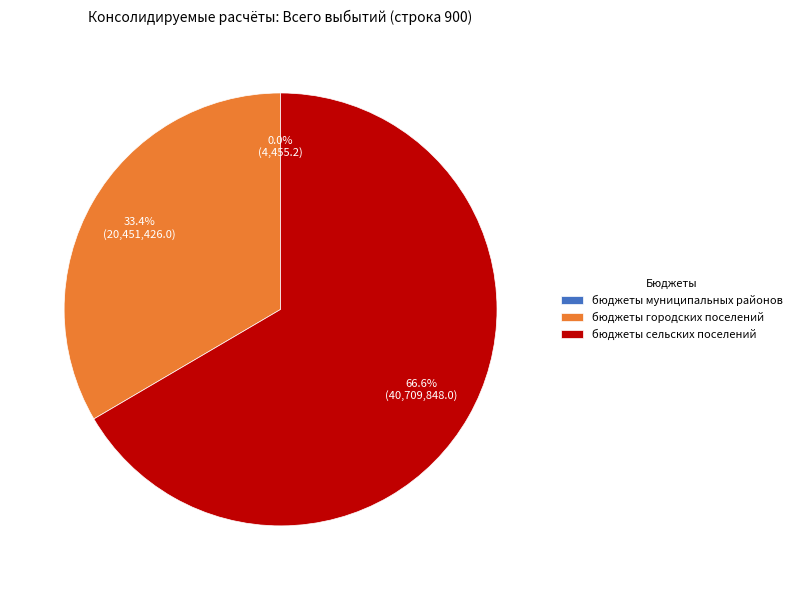

Which category accounts for the majority?

бюджеты сельских поселений